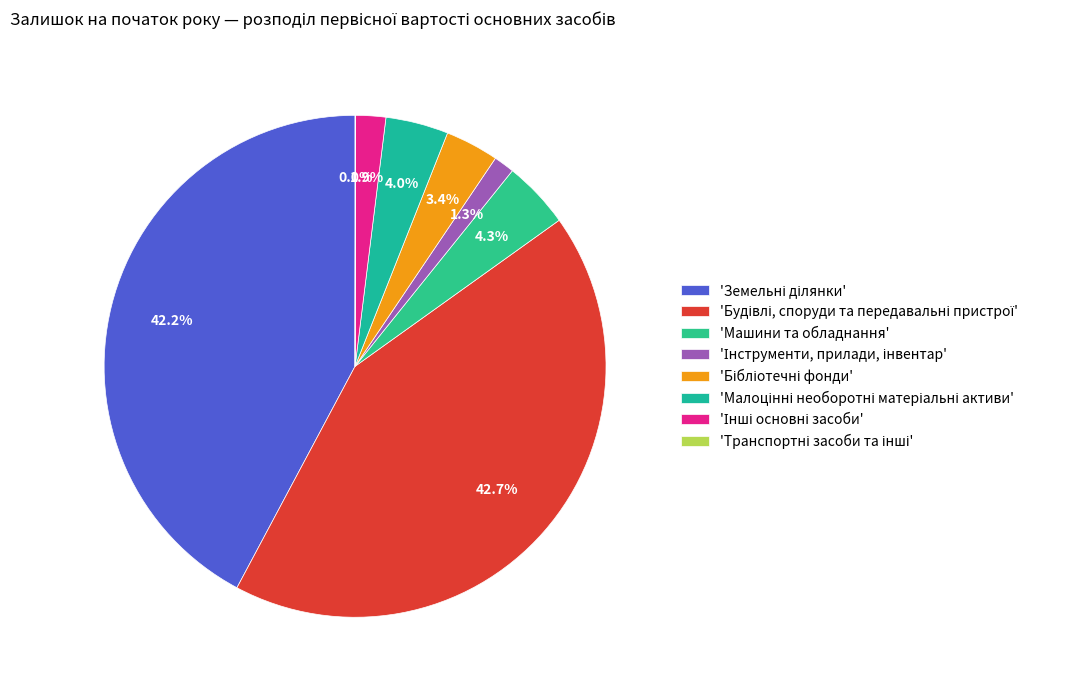

What is the largest slice in the pie chart?

Будівлі, споруди та передавальні пристрої